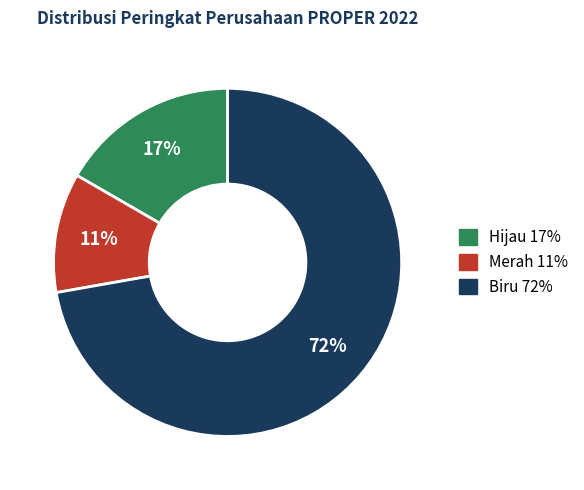

What percentage is the Biru slice, to the nearest percent?

72%